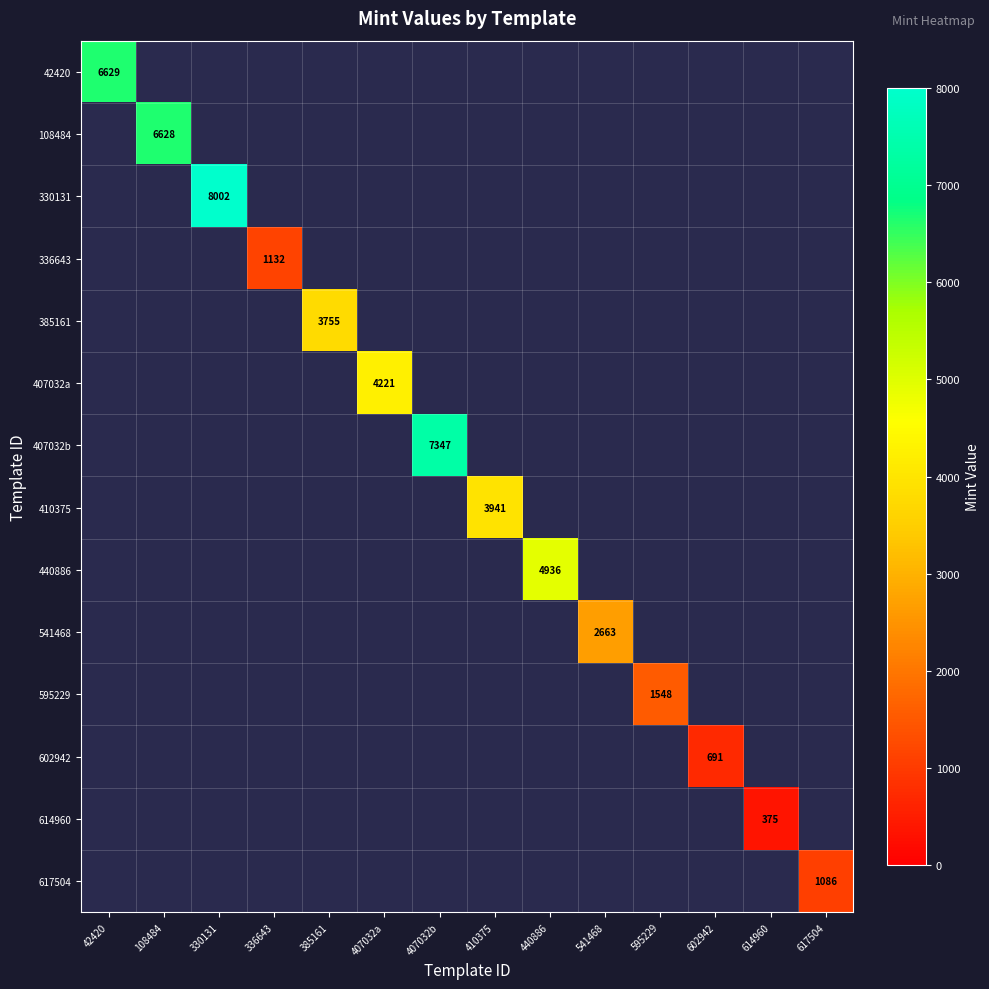

At how many categories does at least one series exceed 1759?

9